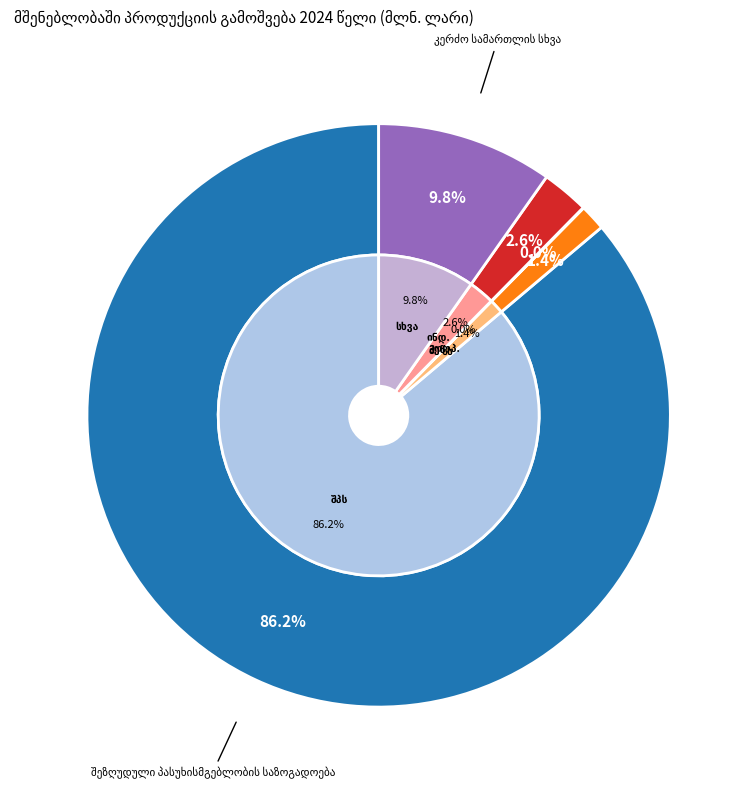

Between შეზღუდული პასუხისმგებლობის საზოგადოება and ინდივიდუალური მეწარმე, which is larger?

შეზღუდული პასუხისმგებლობის საზოგადოება